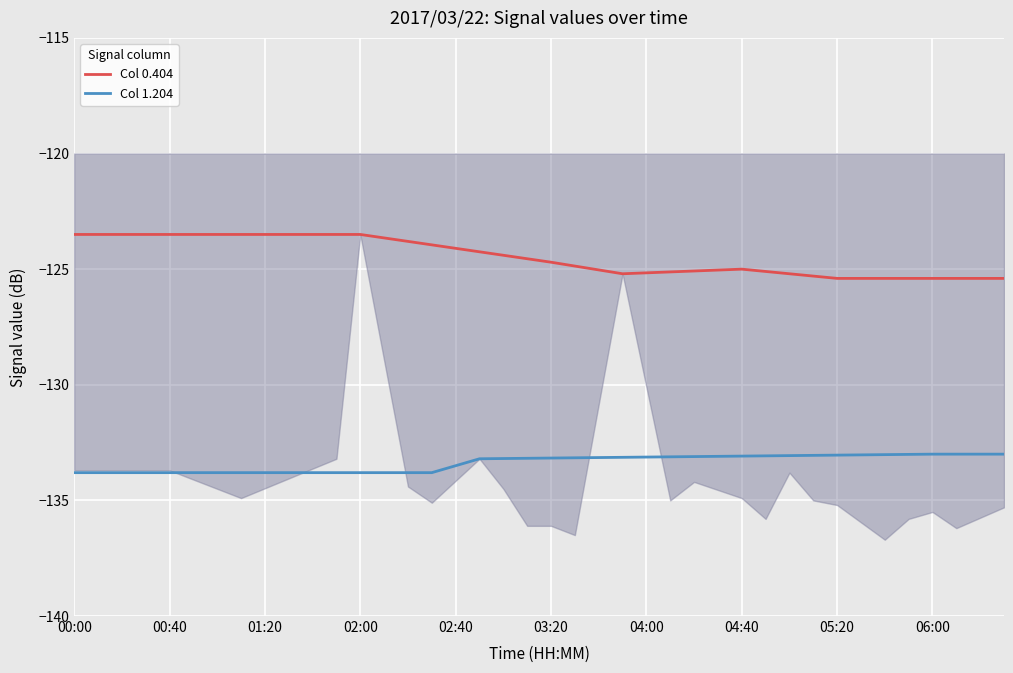

What are all the series names shown in the legend?

Col 0.404, Col 1.204